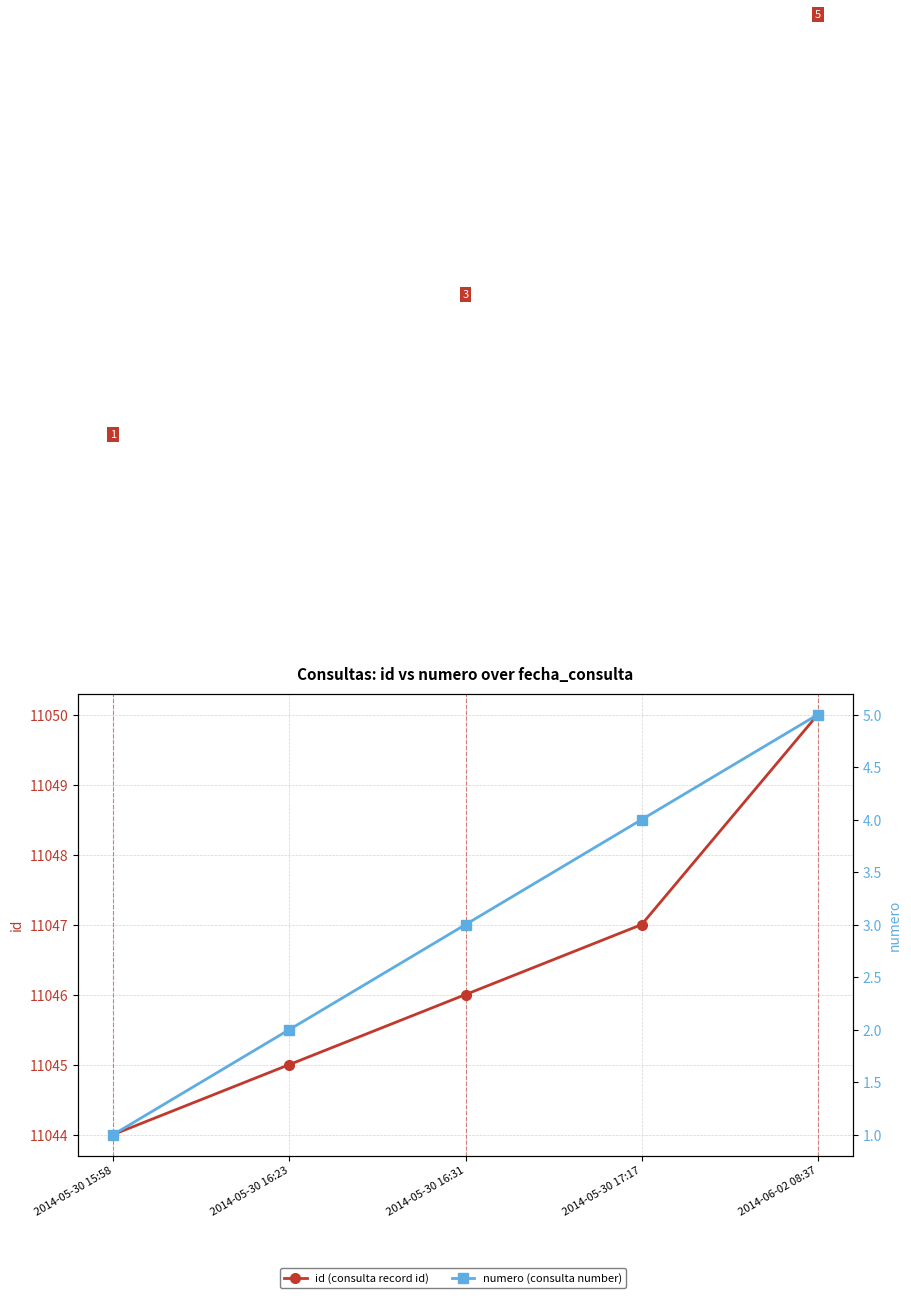

List the series in order of their peak value, lowest first.

numero, id